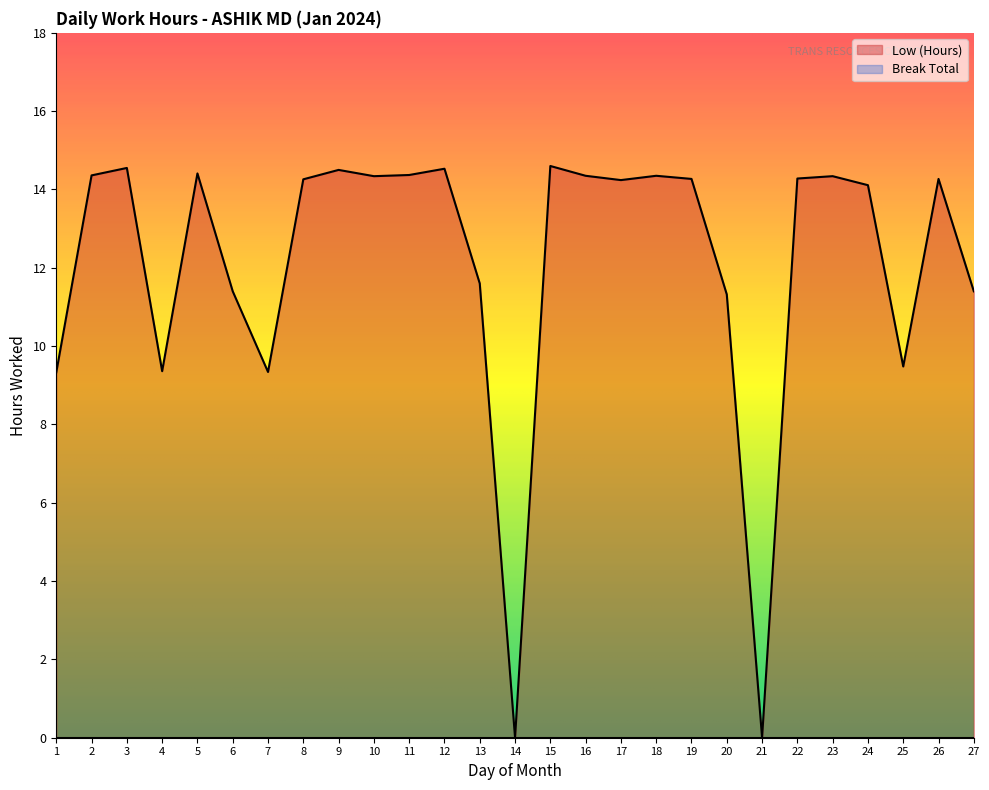

Where is the first local maximum?

3